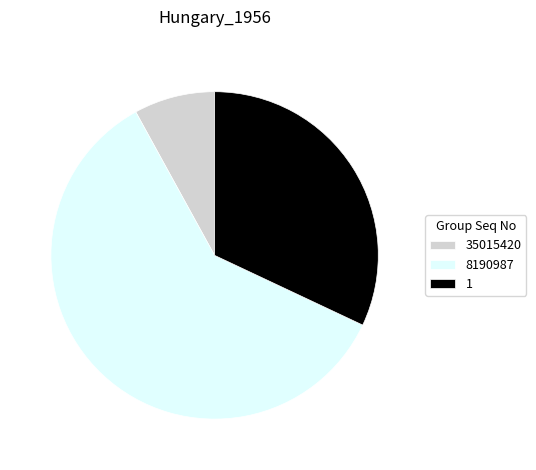

Is it true that 8190987 is 60% of the pie?

True